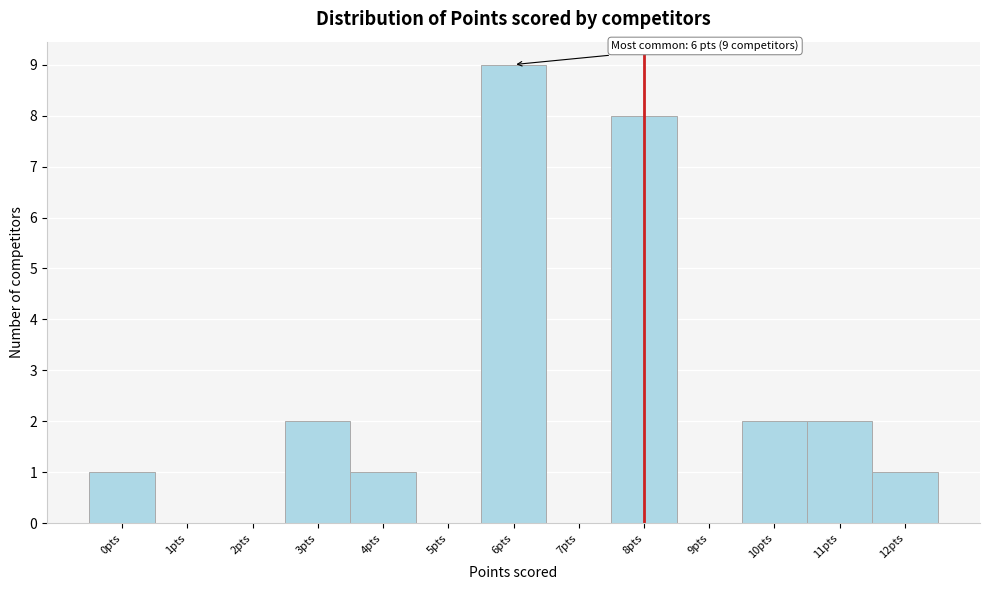

Over which range of the x-axis is the bar tallest?

5.5 to 6.5